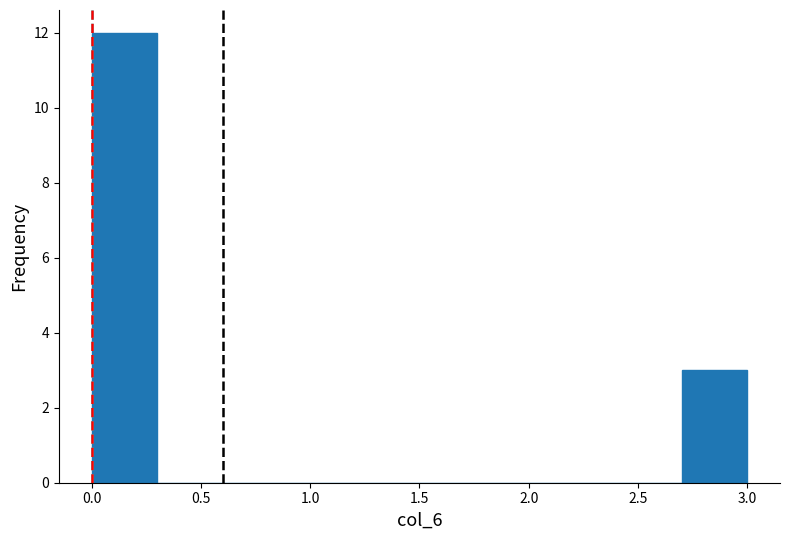

Reading left to right, list every bar in this chart as the range it spans on the x-axis followed by its height. The values are not printed on the chart, so give them approximately, as read against the axis.

0.0 to 0.3: 12
0.3 to 0.6: 0
0.6 to 0.9: 0
0.9 to 1.2: 0
1.2 to 1.5: 0
1.5 to 1.8: 0
1.8 to 2.1: 0
2.1 to 2.4: 0
2.4 to 2.7: 0
2.7 to 3.0: 3